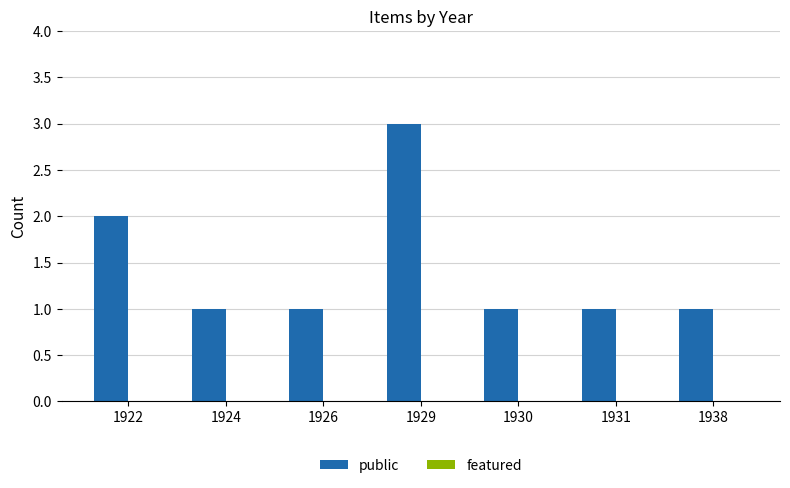

What is the sum of all values?

10